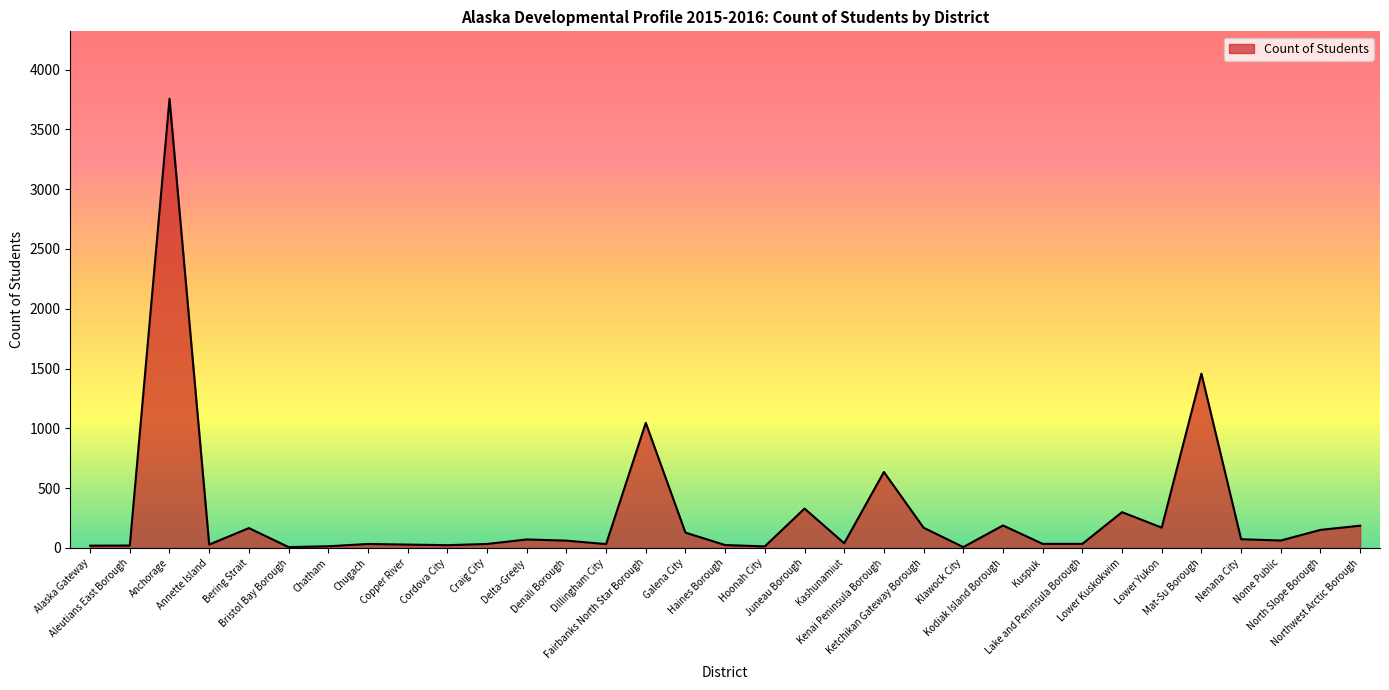

What is the maximum value shown in the chart?

3756